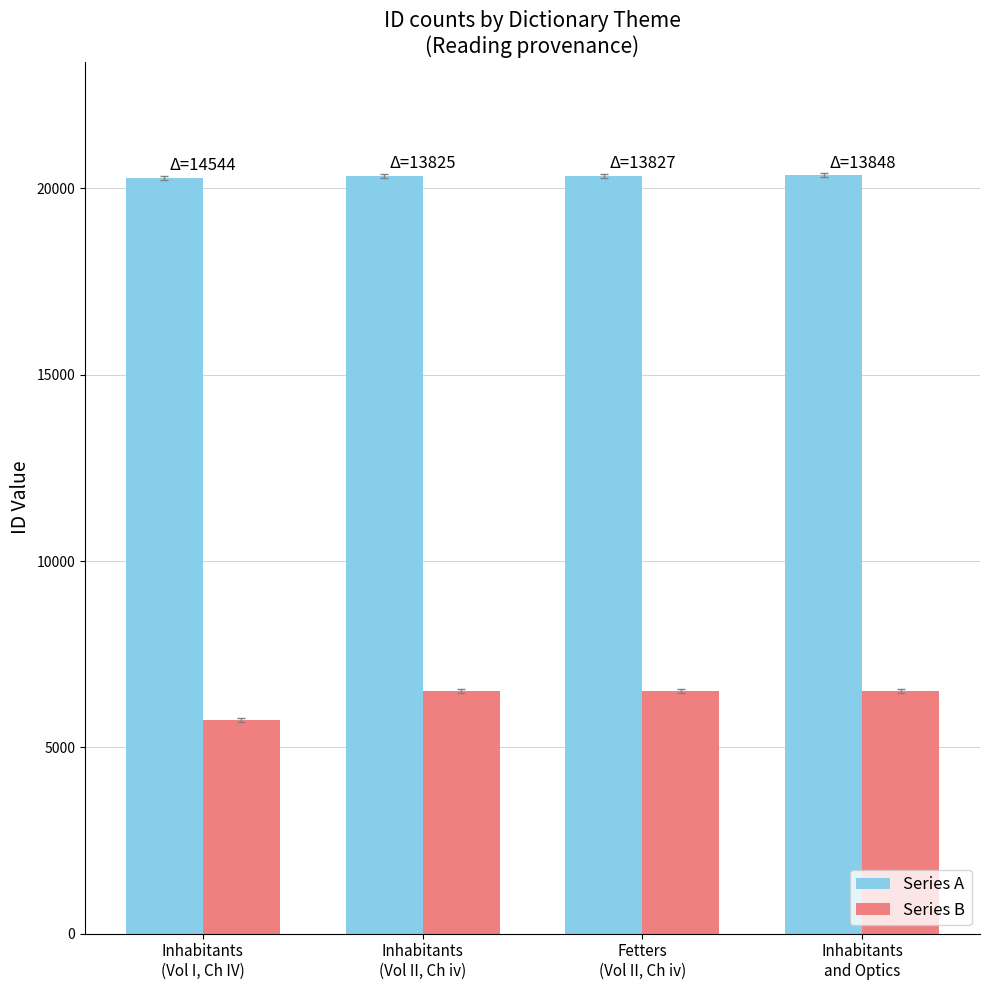

What is the sum of the Series A values at Fetters
(Vol II, Ch iv) and Inhabitants
(Vol II, Ch iv)?

40664